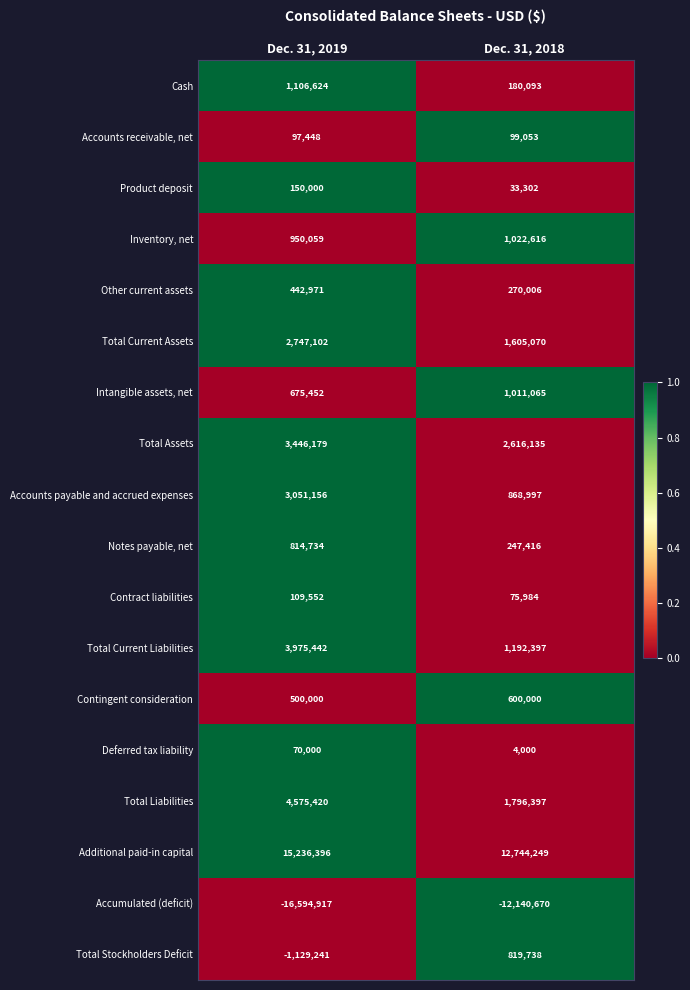

The Deferred tax liability series shows 37858 at Dec. 31, 2019. True or false?

False